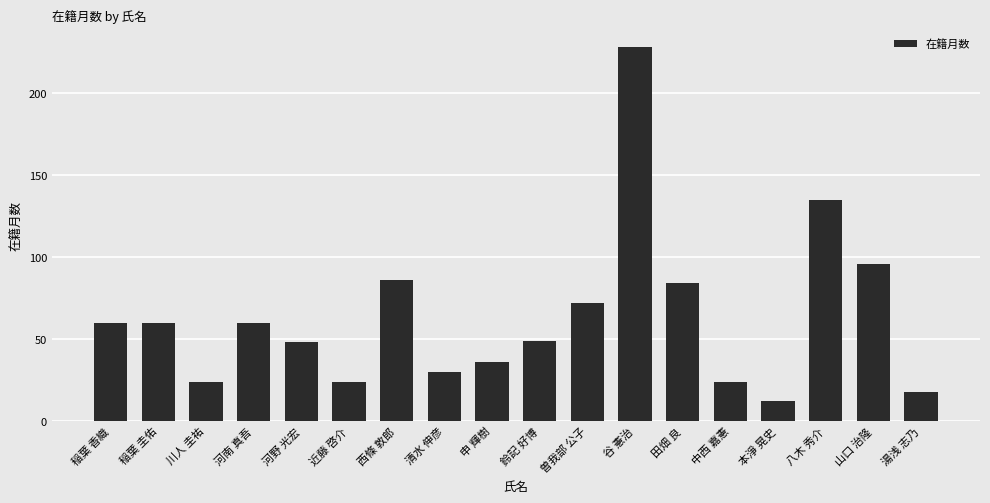

The value at 清水 伸彦 is 30. True or false?

True